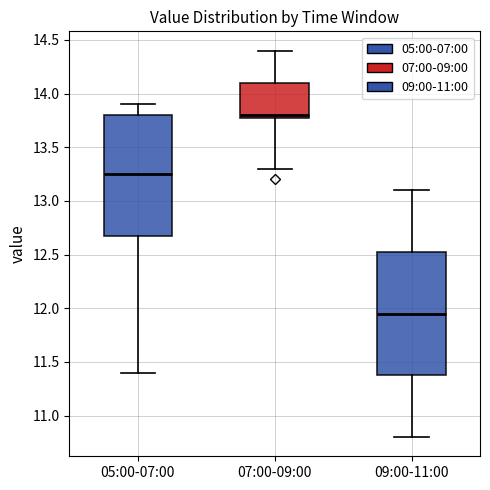

Where does the lower whisker of the box for 07:00-09:00 end on the y-axis? The values are not printed on the chart, so give them approximately, as read against the axis.

13.30